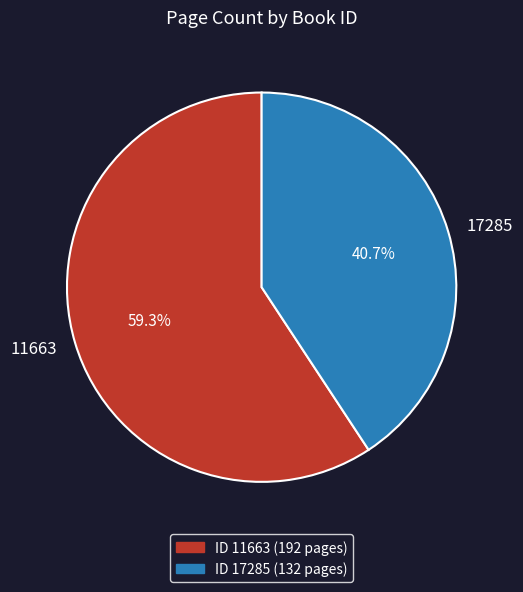

To the nearest percent, what is the combined percentage of 11663 and 17285?

100%